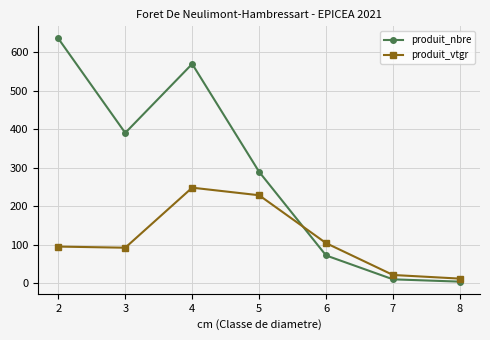

Reading right to left, what are all the values shown in this chart?

produit_nbre: 4.0	10.0	72.0	289.0	569.0	390.0	635.0
produit_vtgr: 11.9	21.3	104.0	228.2	247.9	92.0	95.0